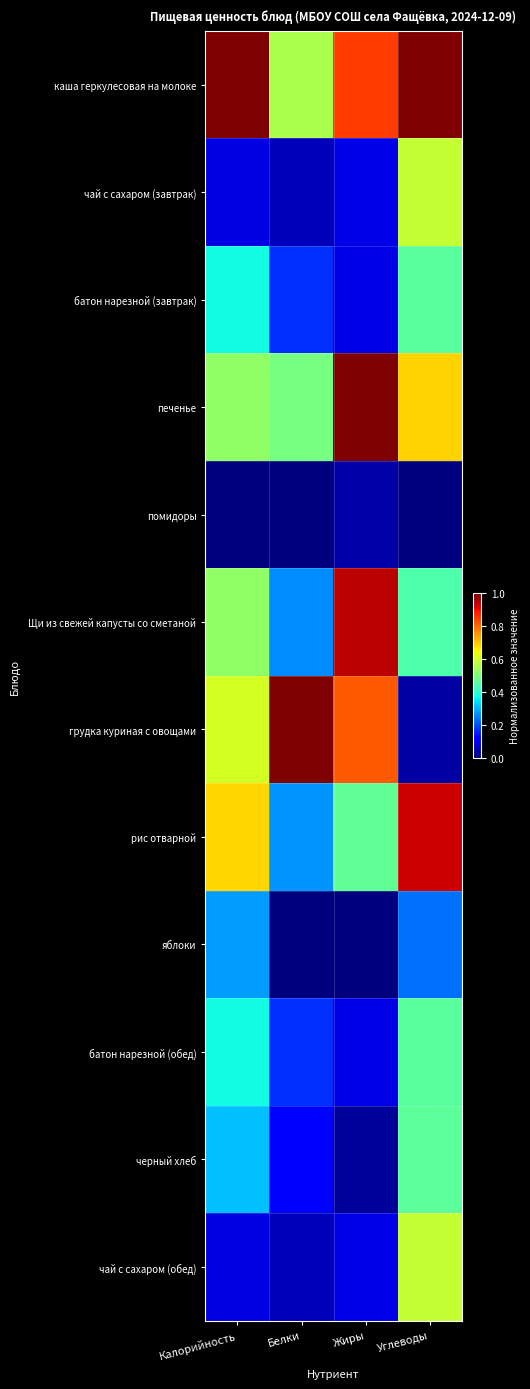

Which series changed the most between Калорийность and Белки?

каша геркулесовая на молоке